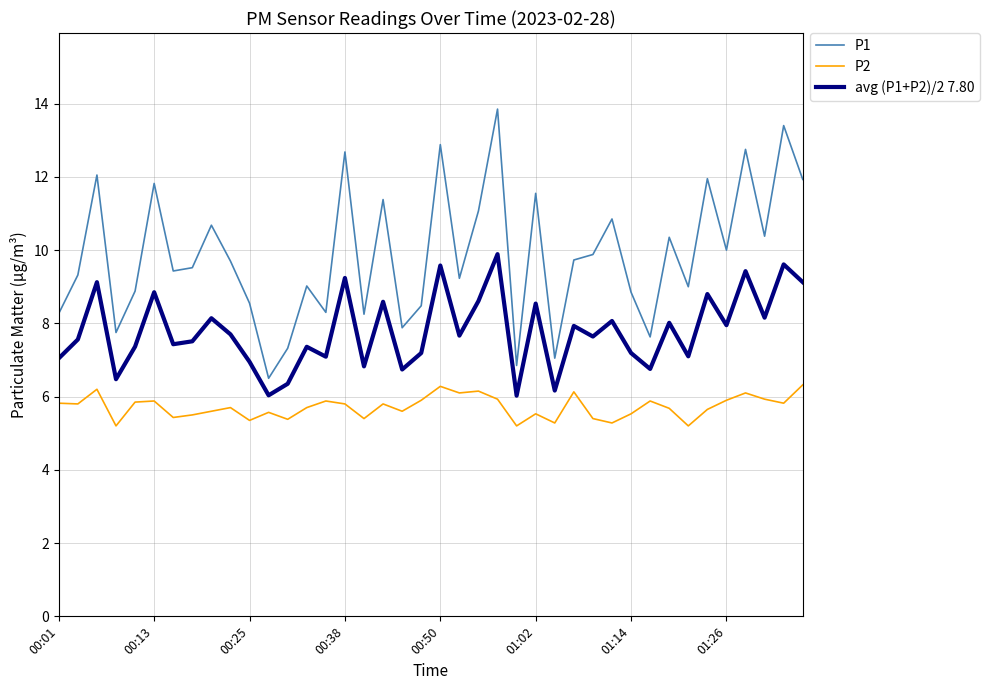

True or false: P2 and avg (P1+P2)/2 7.80 cross at least once.

False